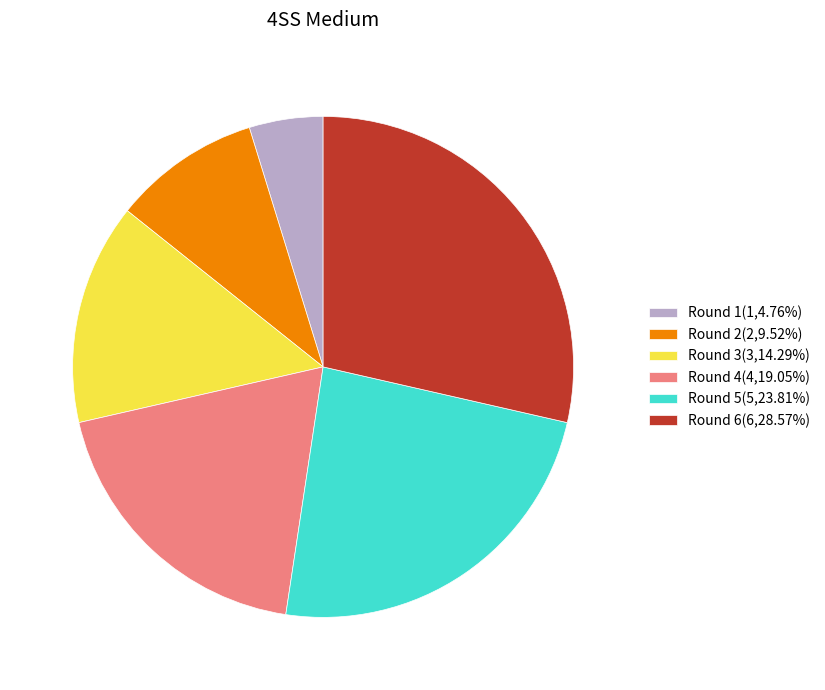

Combined, do Round 5 and Round 3 account for over 50%?

No